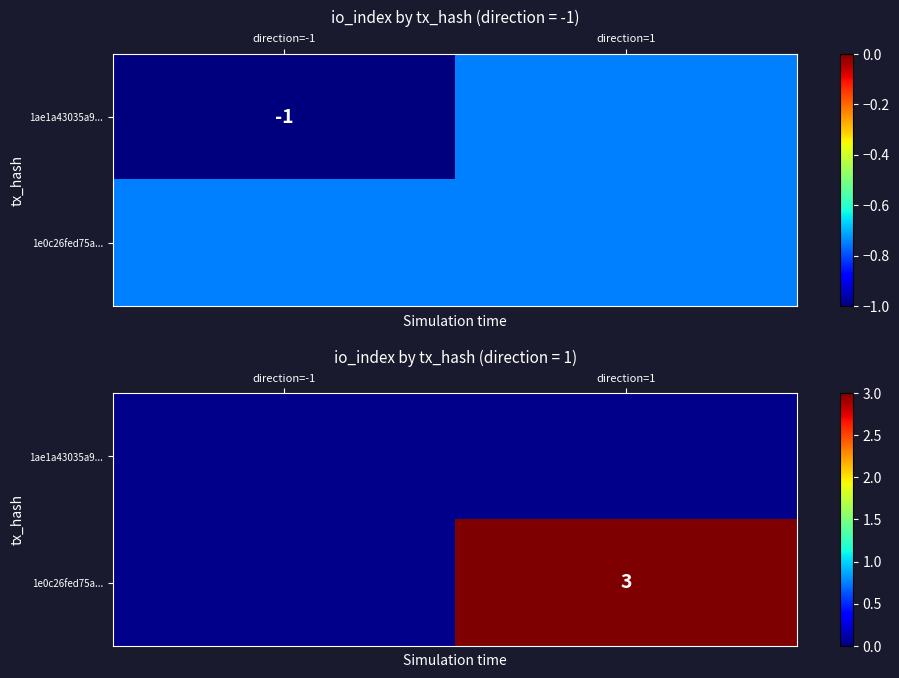

How many data points does each series have?

2